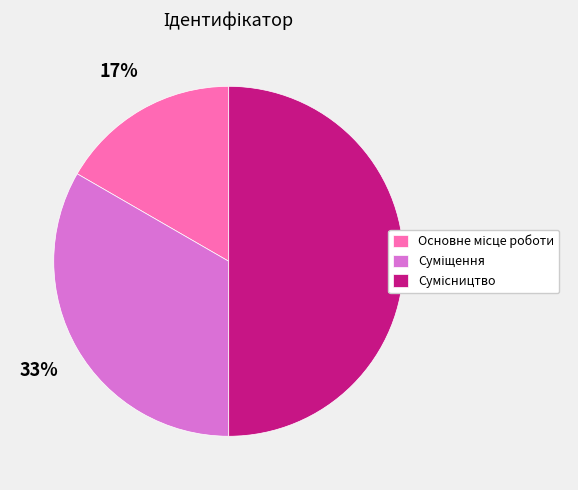

To the nearest percent, what is the average slice percentage?

33%